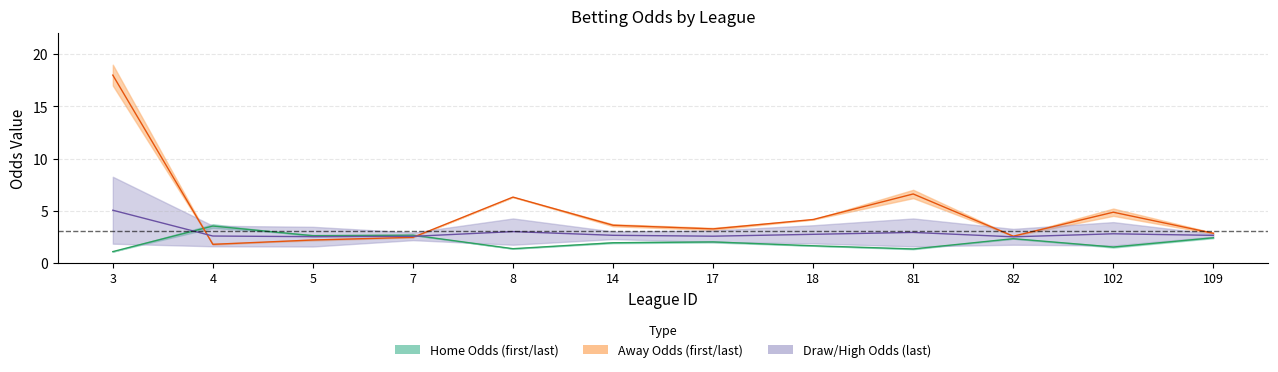

What is the difference between the last_away values at 3 and 8?

2.0